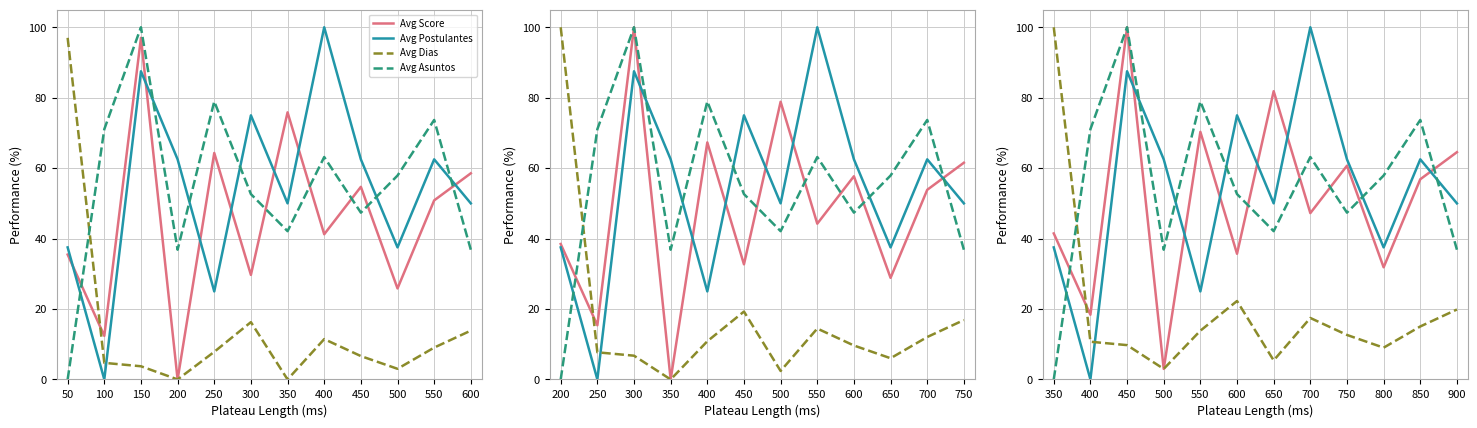

Which series has the largest total across all categories?

Avg Asuntos